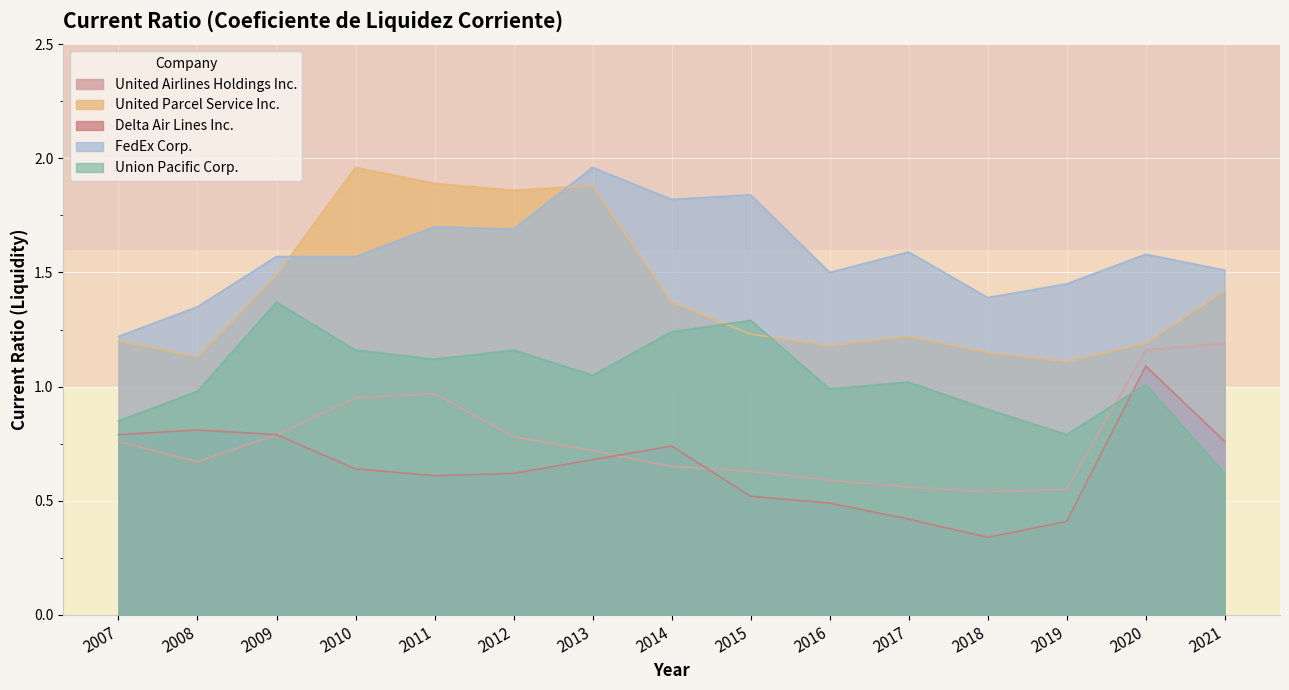

At which category is the sum across all series the highest?

2011